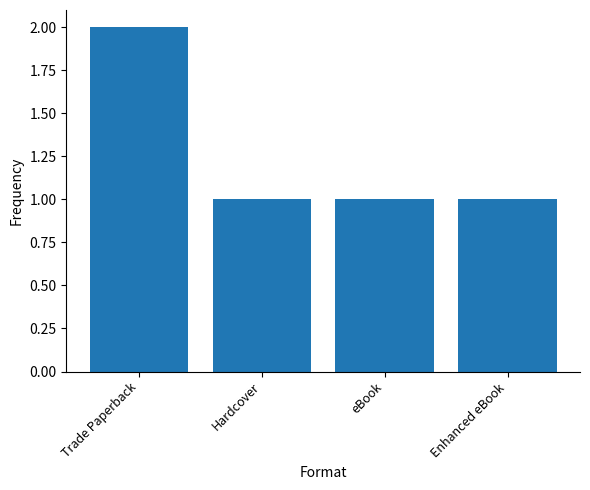

Does the chart contain any negative values?

No